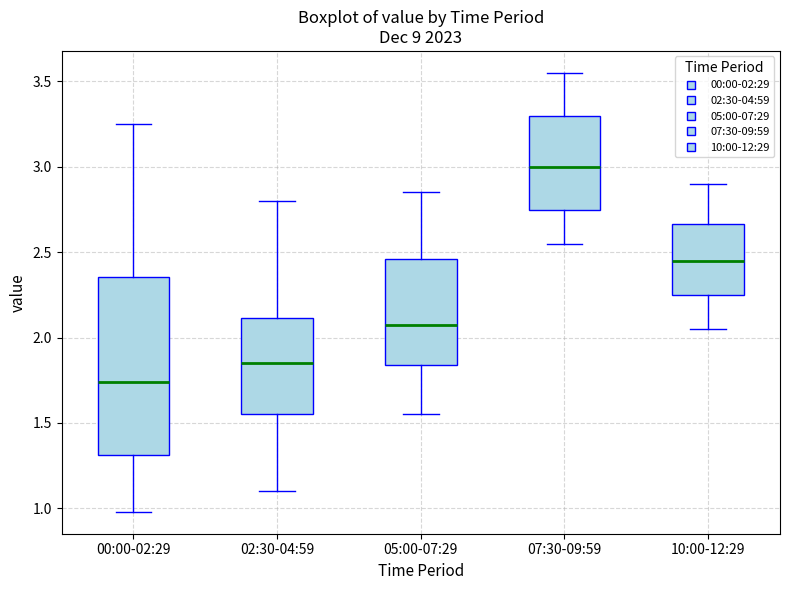

Reading left to right, transcribe this box plot: for each box, give where its median line is, the range the box spans, and where its two whiskers end, as read against the y-axis. The values are not printed on the chart, so give them approximately, as read against the axis.

00:00-02:29: median 1.75, box 1.30 to 2.35, whiskers 1.00 to 3.25
02:30-04:59: median 1.85, box 1.55 to 2.10, whiskers 1.10 to 2.80
05:00-07:29: median 2.10, box 1.85 to 2.45, whiskers 1.55 to 2.85
07:30-09:59: median 3.00, box 2.75 to 3.30, whiskers 2.55 to 3.55
10:00-12:29: median 2.45, box 2.25 to 2.65, whiskers 2.05 to 2.90